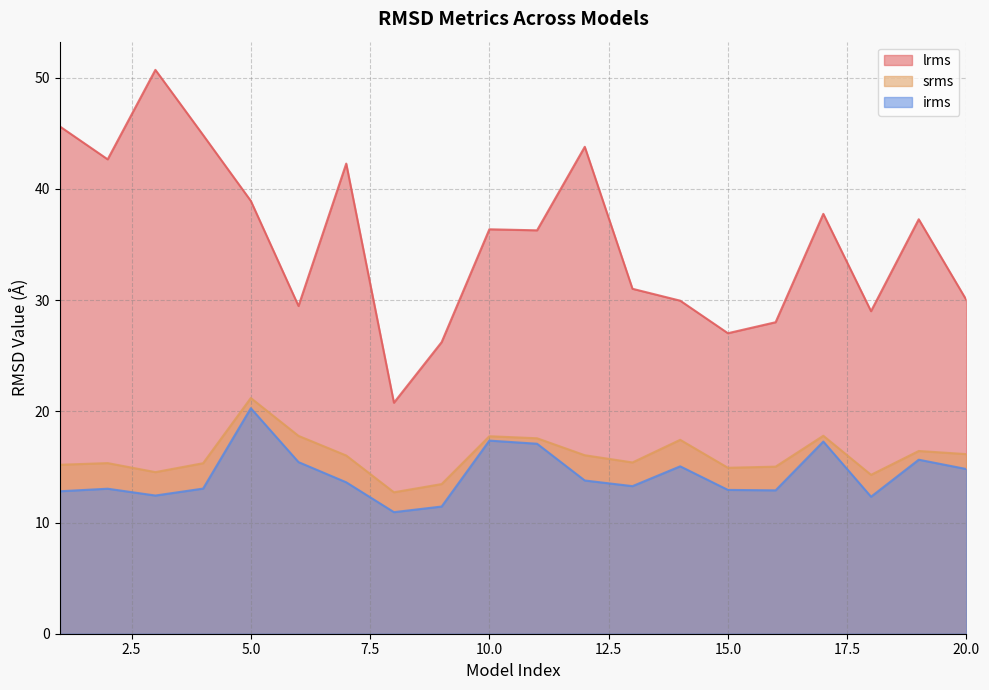

What is the sum of all irms values?

285.4